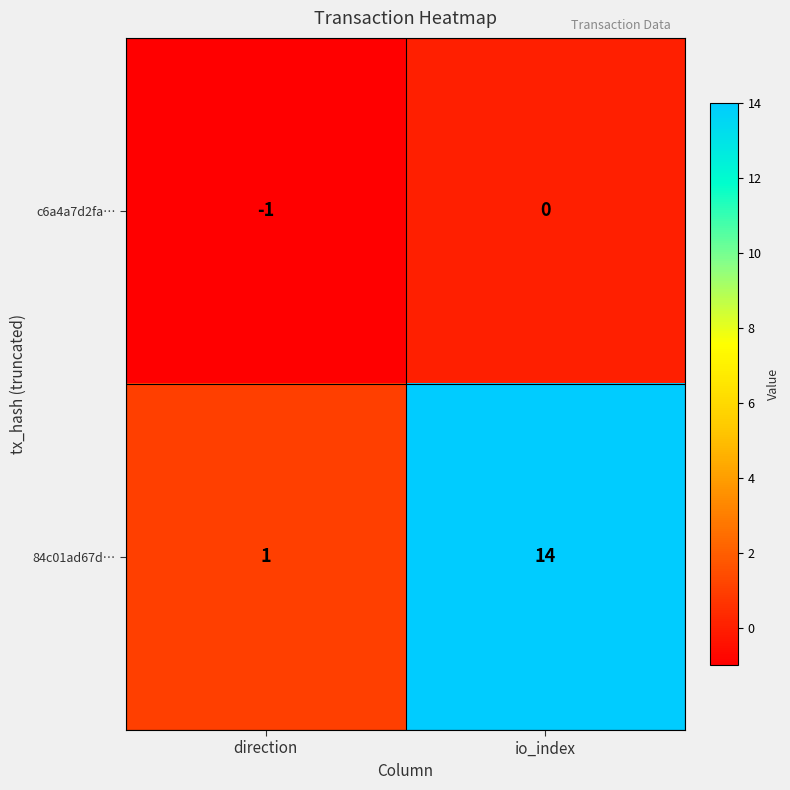

What is the average value of the 84c01ad67d… series?

8